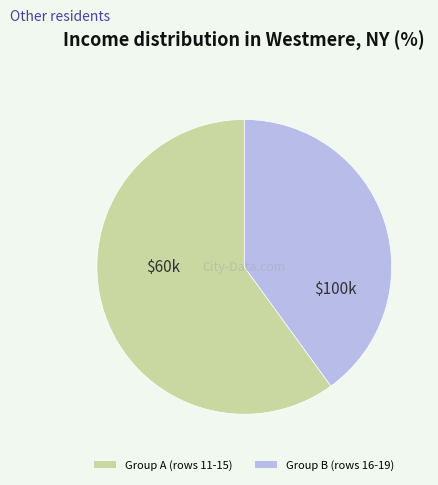

Count the number of slices in the pie.

2